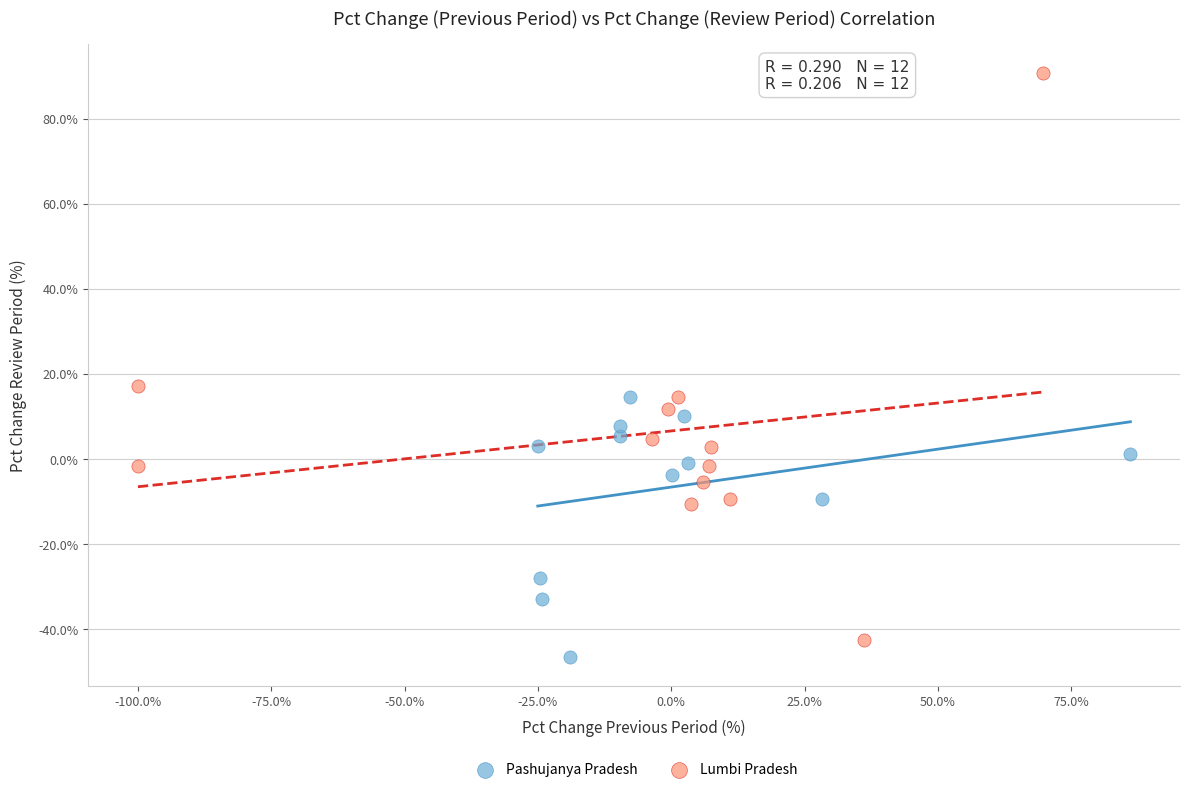

Which series reaches the maximum Y coordinate?

Lumbi Pradesh